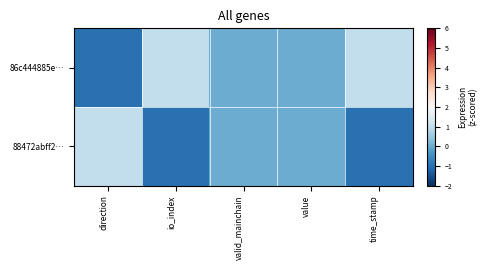

Which label corresponds to the smallest value in the chart?

direction